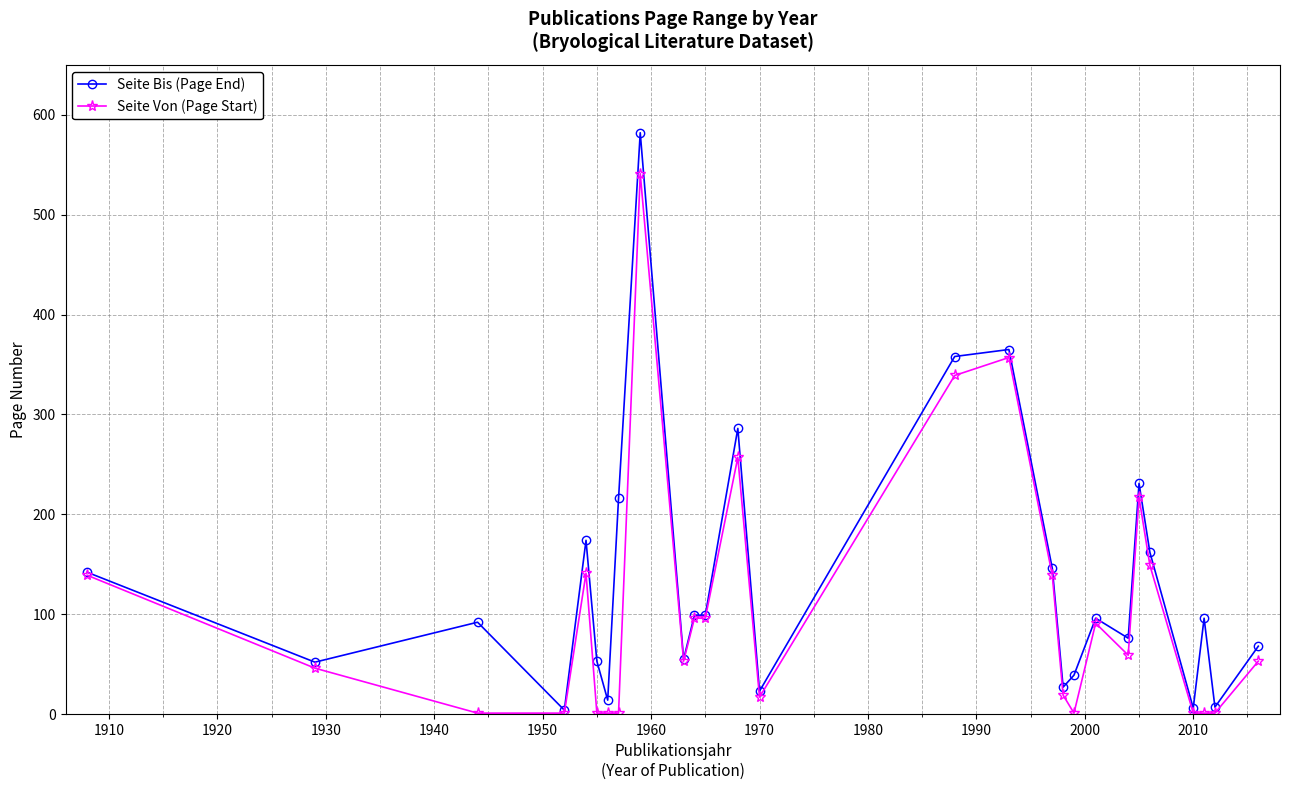

List the series in order of their peak value, highest first.

Seite Bis (Page End), Seite Von (Page Start)